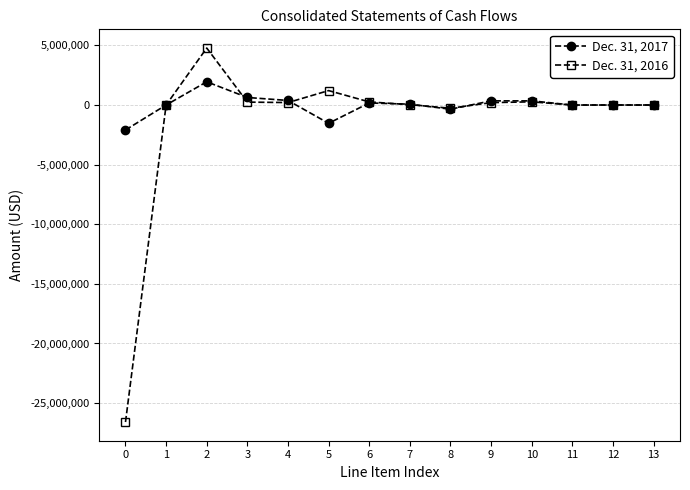

What is the sum of the Dec. 31, 2016 values at 6 and 5?

1473357